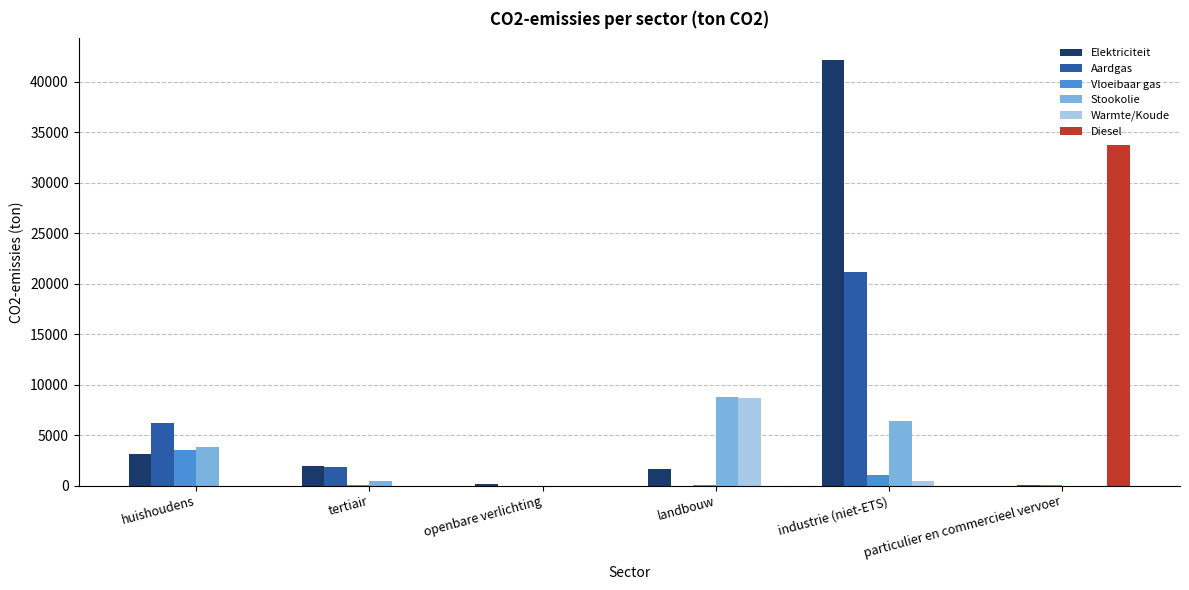

What is the sum of the Stookolie values at tertiair and particulier en commercieel vervoer?

437.9